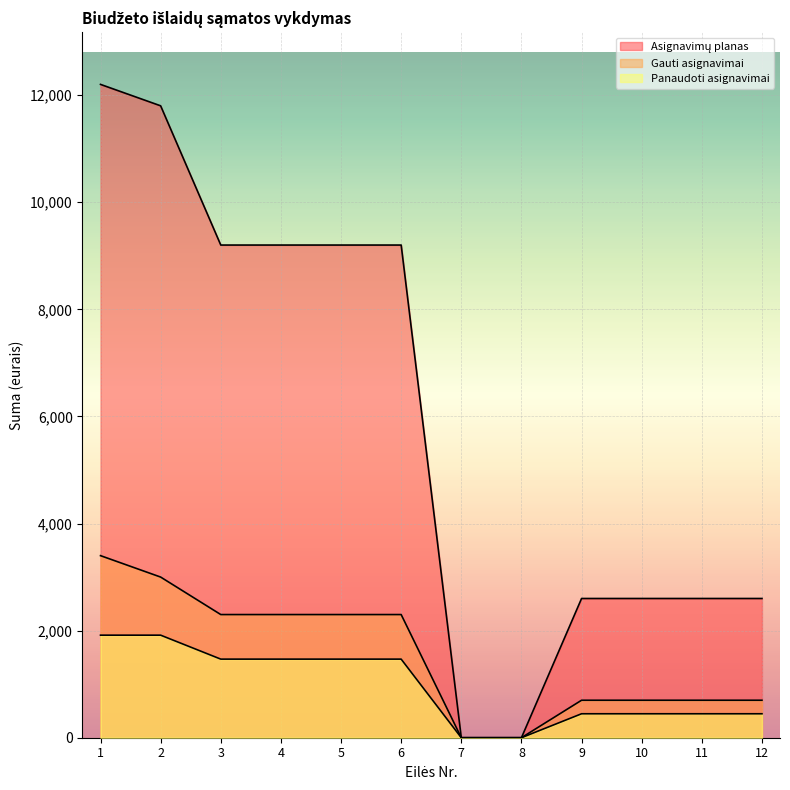

How many distinct data groups are displayed?

3